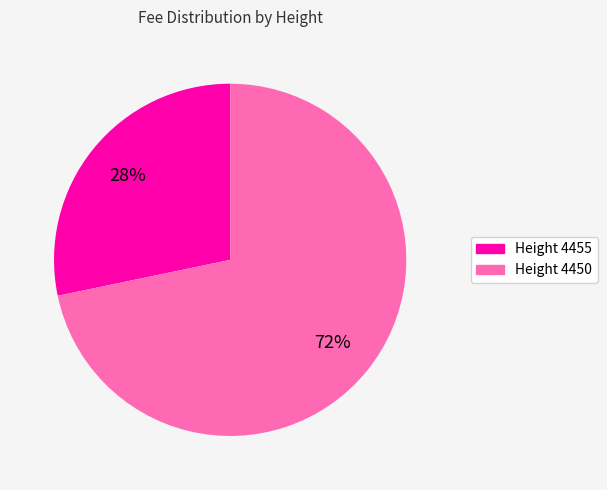

Is there a majority slice in this chart?

Yes